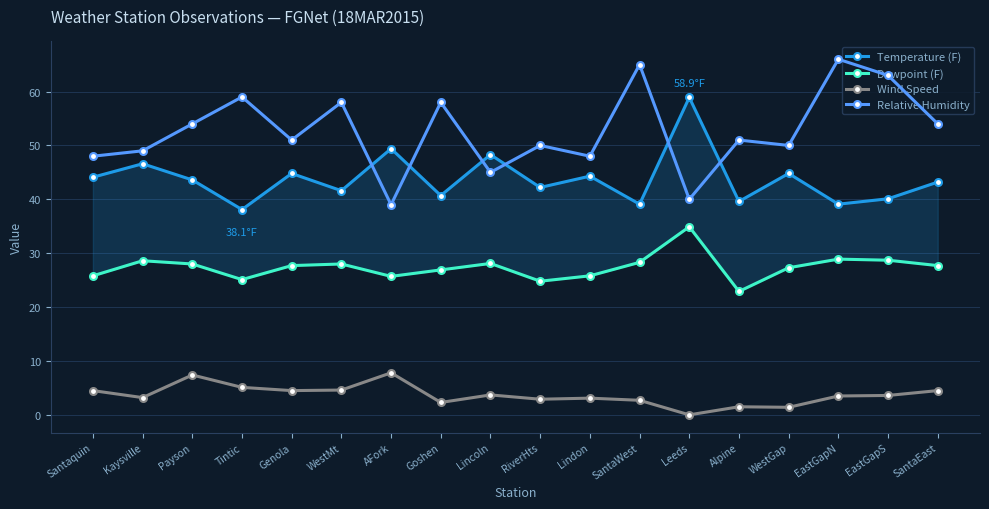

Where is the first local maximum for Dewpoint (F)?

Kaysville